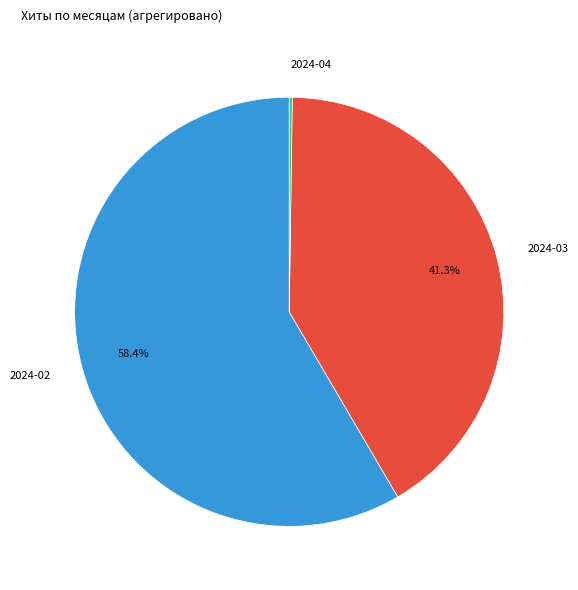

Which slice is the largest?

2024-02